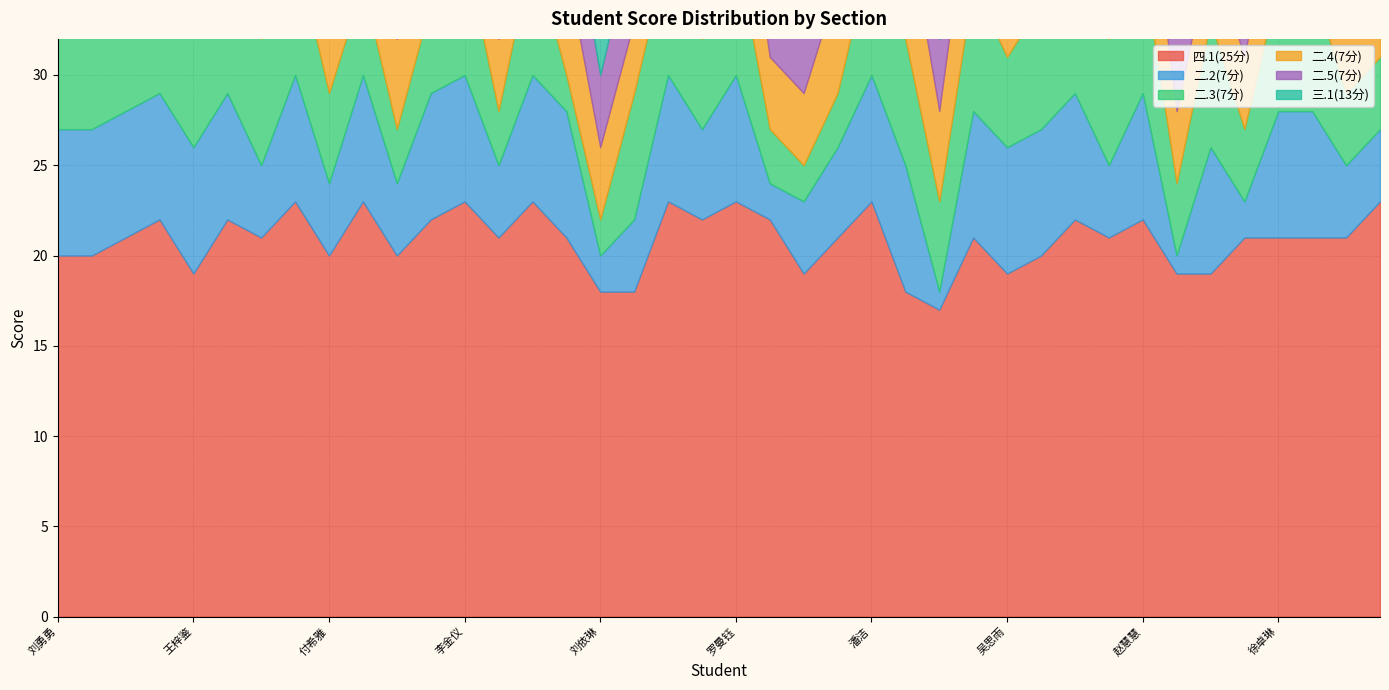

What is the maximum value for 三.1(13分)?

12